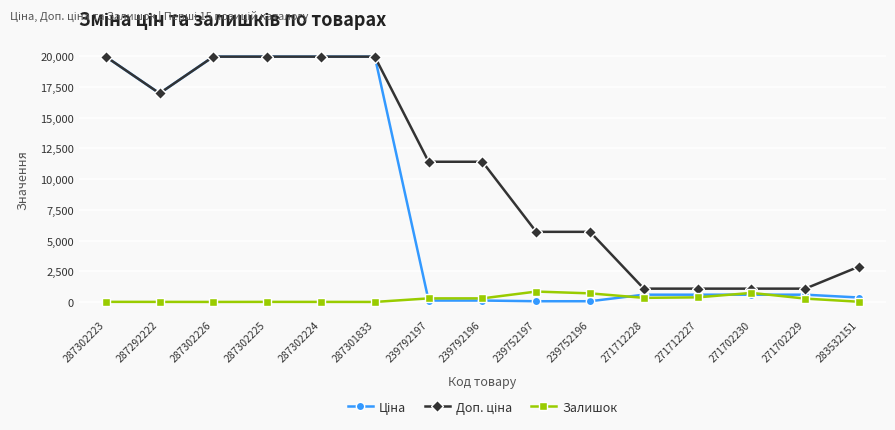

What is the greatest value displayed?

19964.2